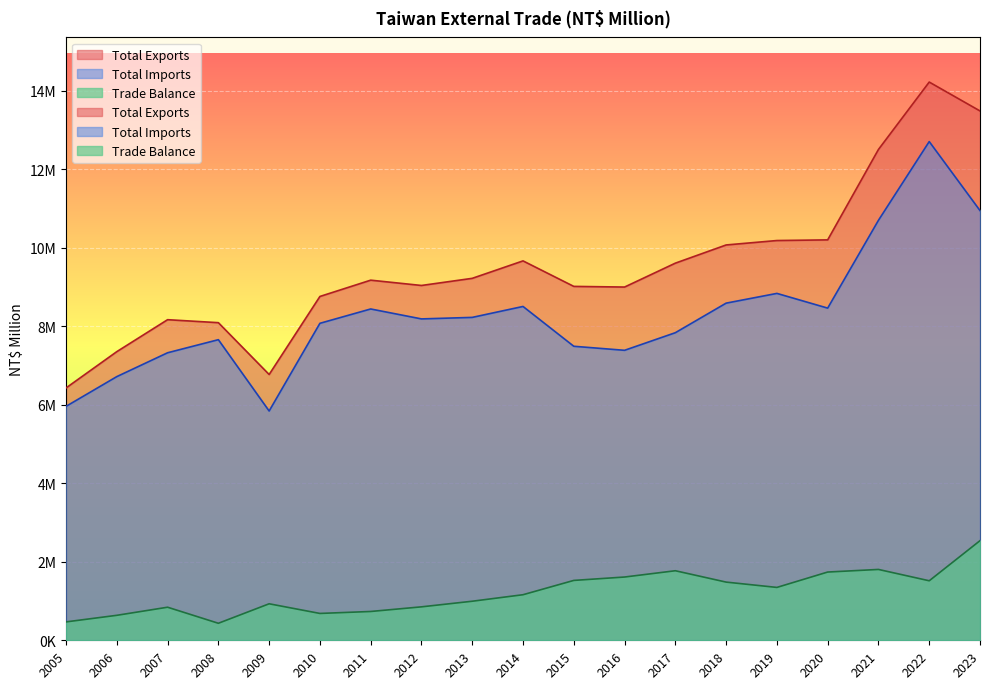

Which has a higher value, 2018 or 2016?

2018